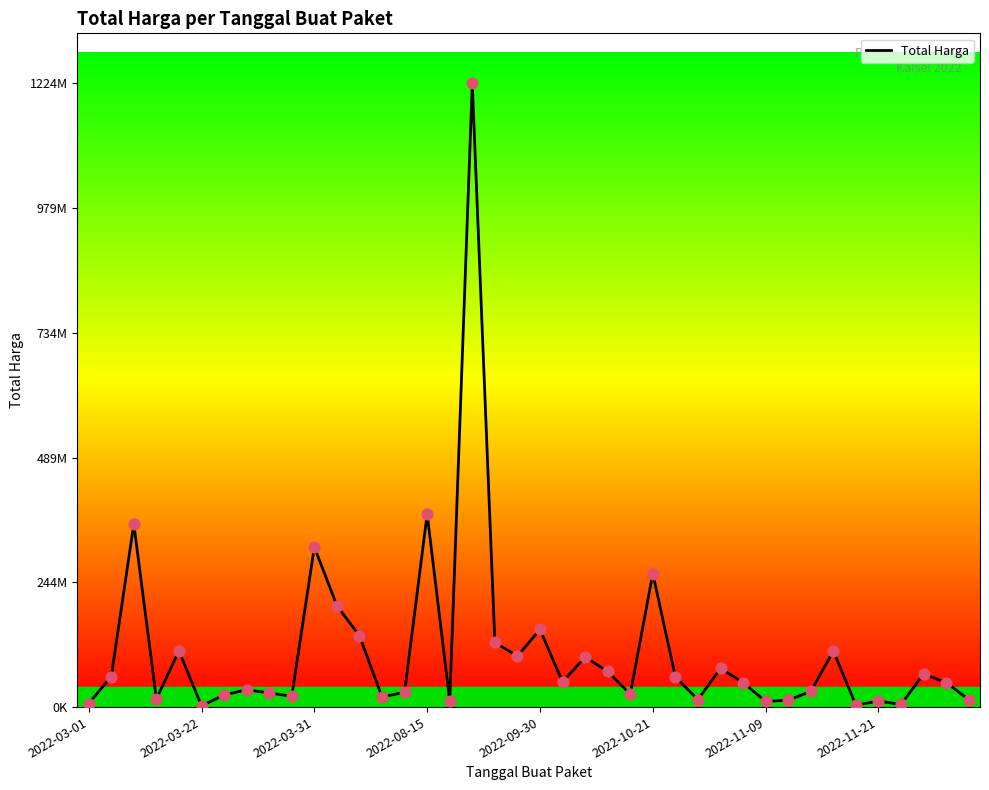

What is the change in value from 2022-09-30 to 31?

-96947990